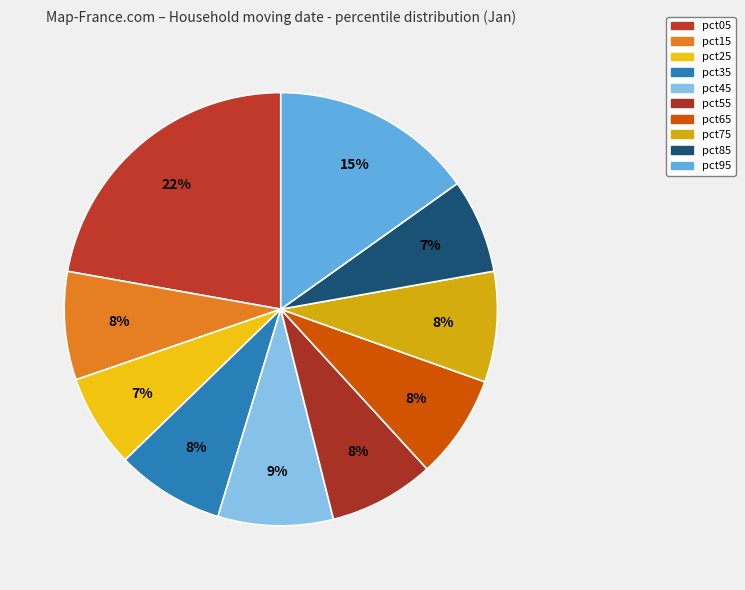

To the nearest percent, what is the average slice percentage?

10%